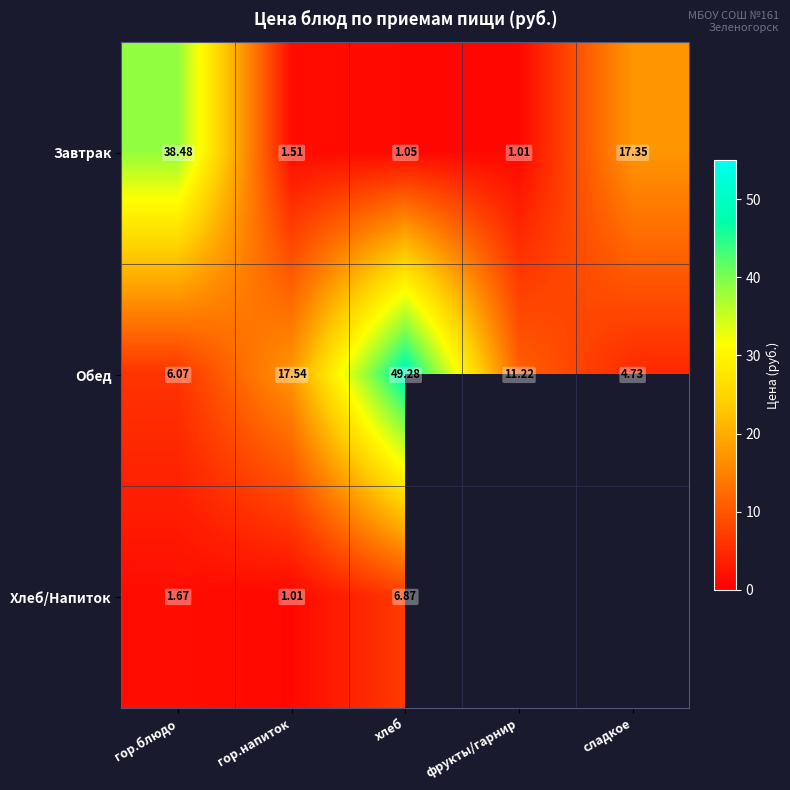

Is the value of Обед at гор.блюдо greater than the value of Завтрак at фрукты/гарнир?

Yes